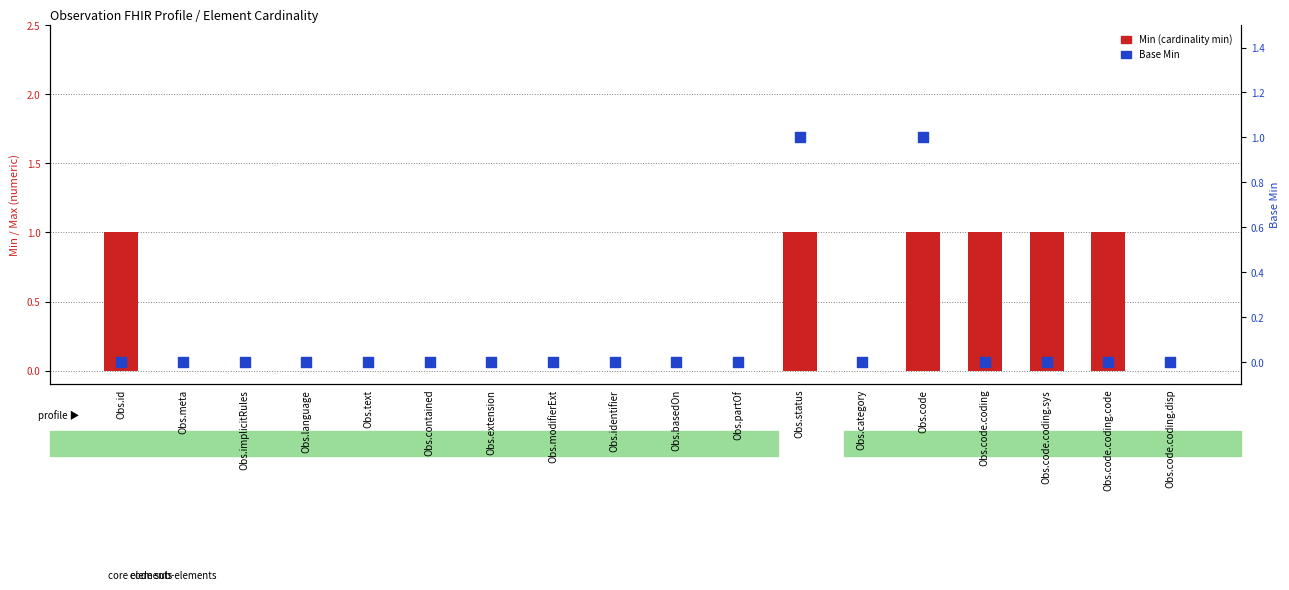

Is the value of Min at Obs.implicitRules greater than the value of Base Min at Obs.contained?

No